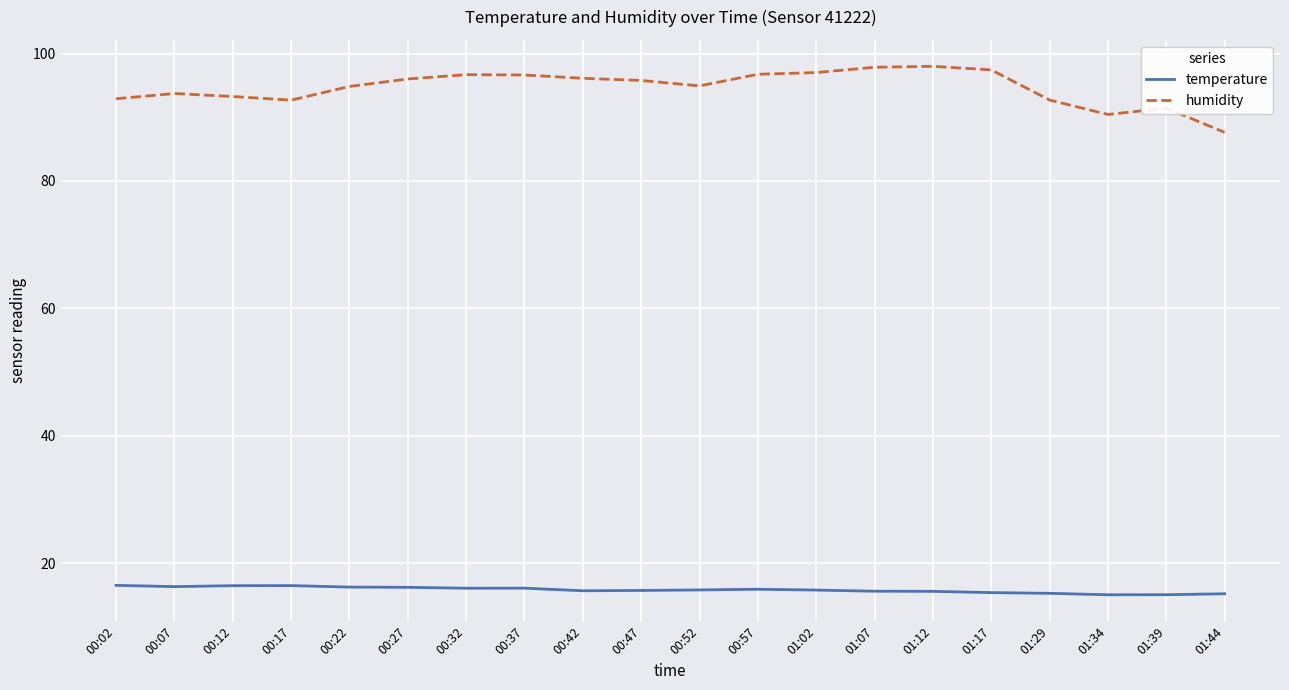

In humidity, how many points are higher than both neighbors (excluding endpoints)?

4